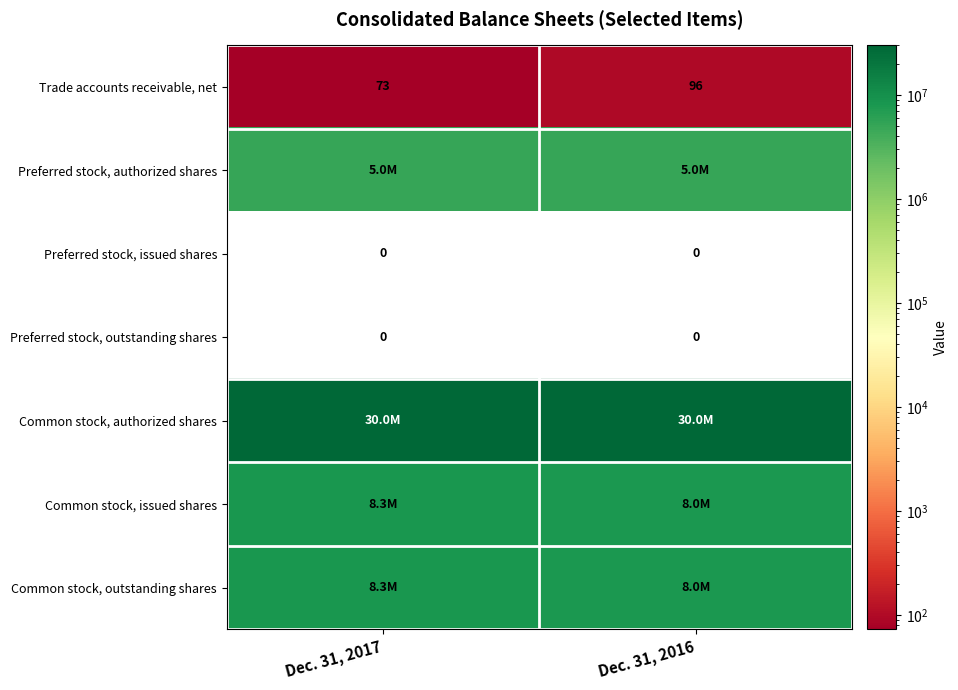

At which label is Trade accounts receivable, net closest to 84?

Dec. 31, 2017